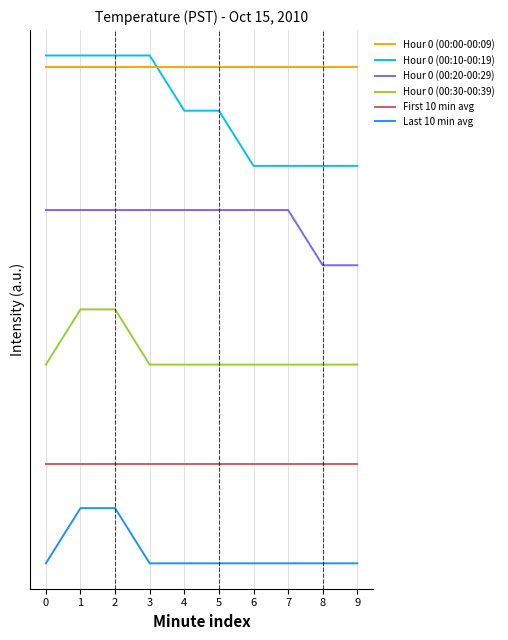

Reading right to left, extract all data points from this chart.

Last 10 min avg: 0.0	0.0	0.0	0.0	0.0	0.0	0.0	0.1	0.1	0.0
First 10 min avg: 0.2	0.2	0.2	0.2	0.2	0.2	0.2	0.2	0.2	0.2
Hour 0 (00:30-00:39): 0.4	0.4	0.4	0.4	0.4	0.4	0.4	0.5	0.5	0.4
Hour 0 (00:20-00:29): 0.5	0.5	0.6	0.6	0.6	0.6	0.6	0.6	0.6	0.6
Hour 0 (00:10-00:19): 0.7	0.7	0.7	0.7	0.8	0.8	0.9	0.9	0.9	0.9
Hour 0 (00:00-00:09): 0.9	0.9	0.9	0.9	0.9	0.9	0.9	0.9	0.9	0.9